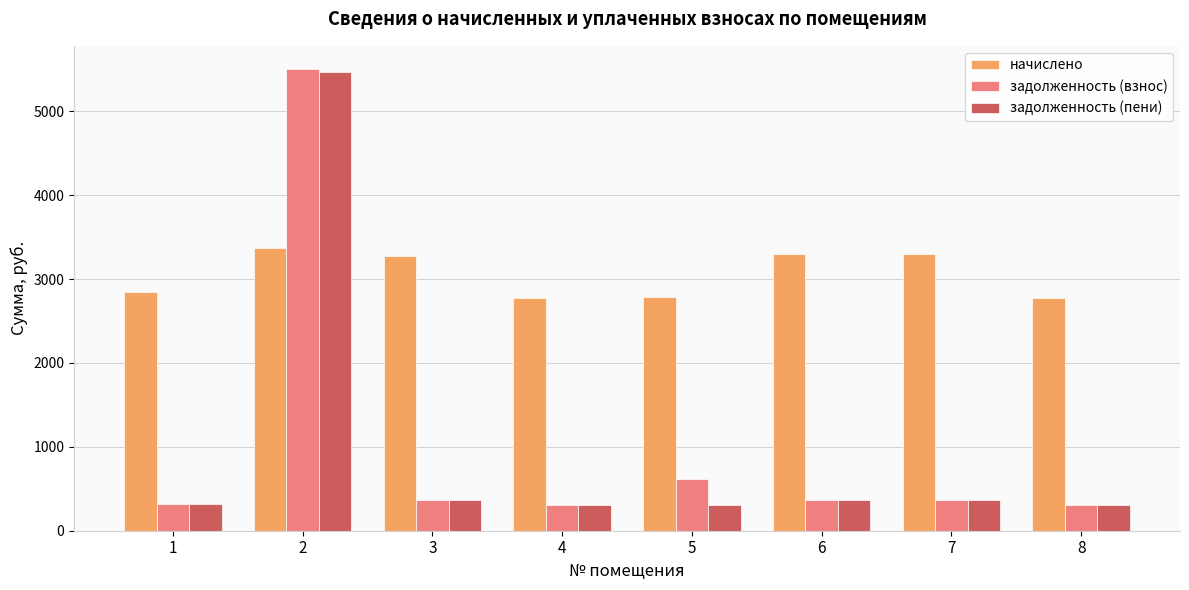

The value of начислено at 5 is 4855.1. True or false?

False